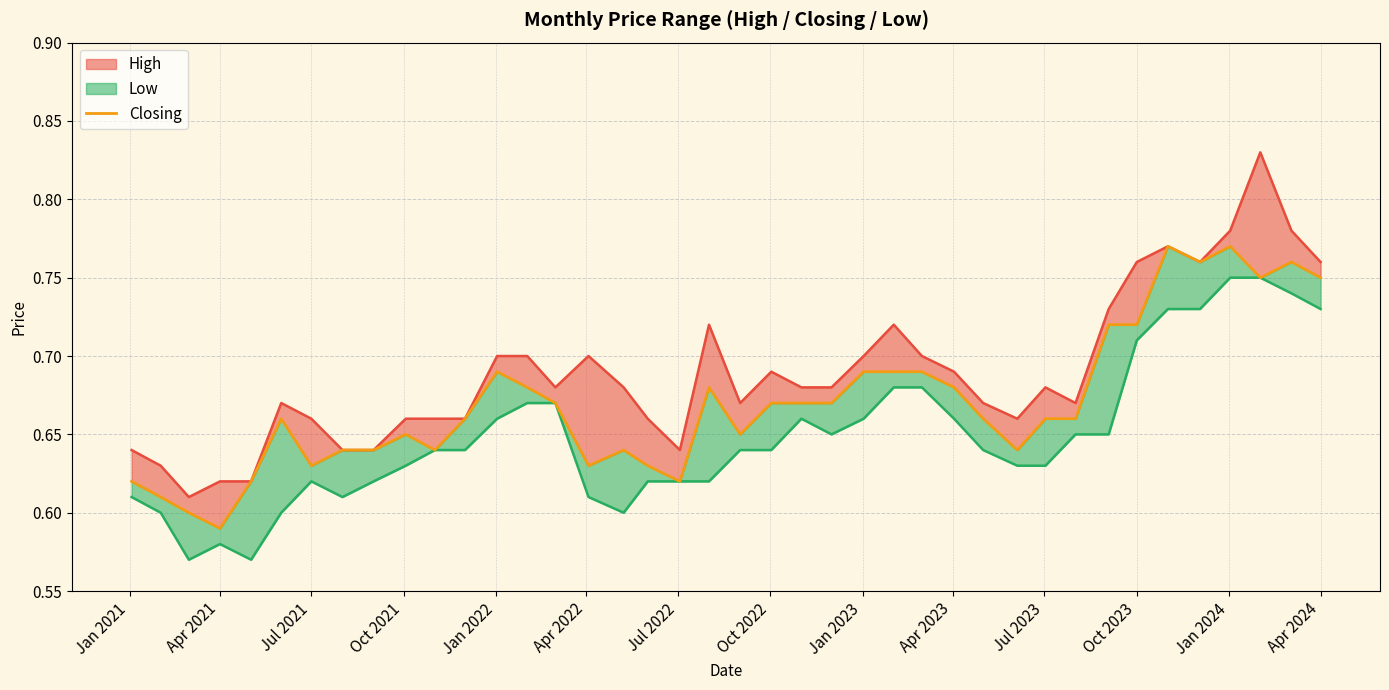

The value at 21 is 0.4. True or false?

False